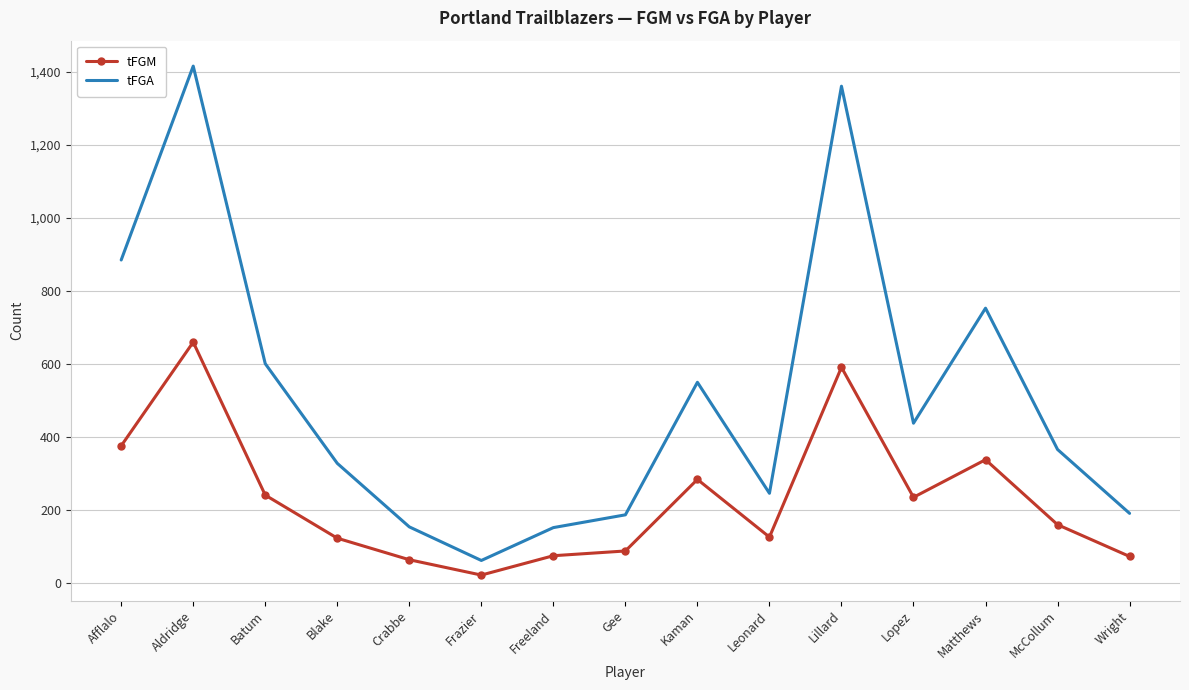

The value of tFGA at Matthews is 1133. True or false?

False